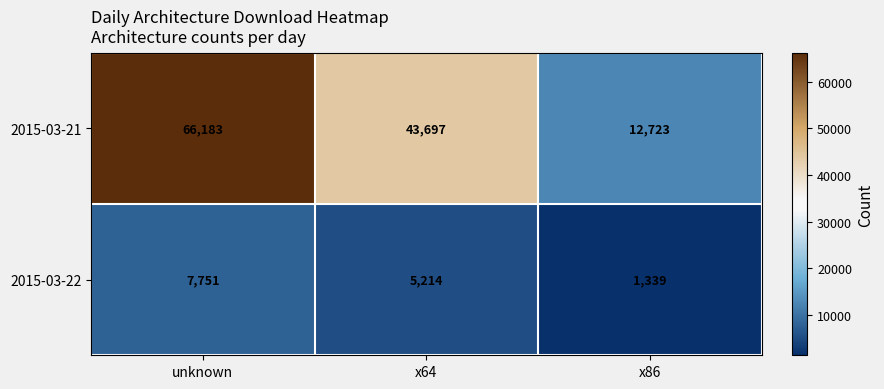

Rank the series by their average value, from lowest to highest.

2015-03-22, 2015-03-21